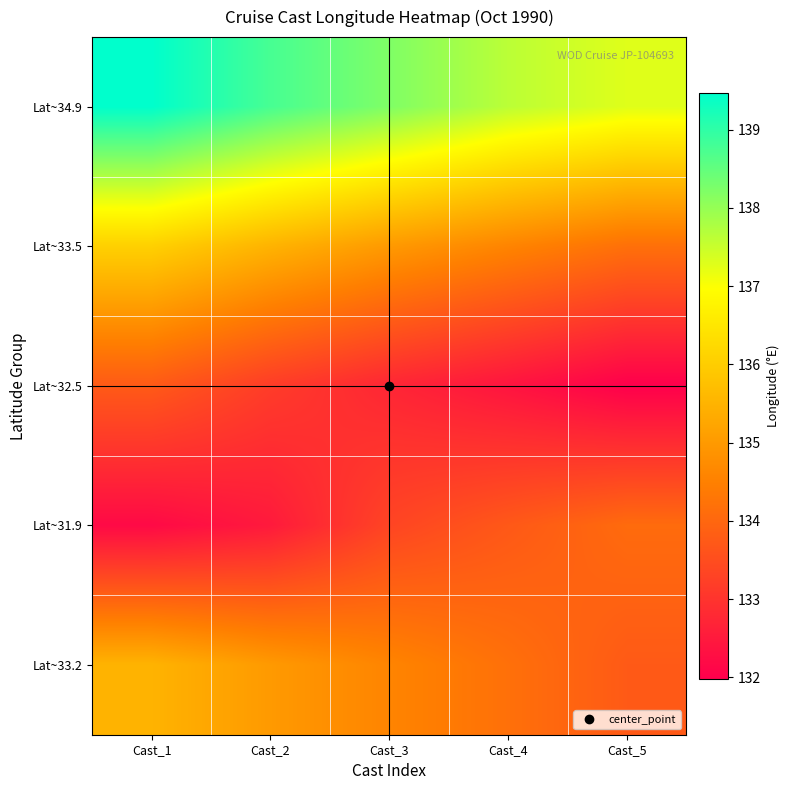

Between Cast_4 and Cast_2, which is larger?

Cast_2